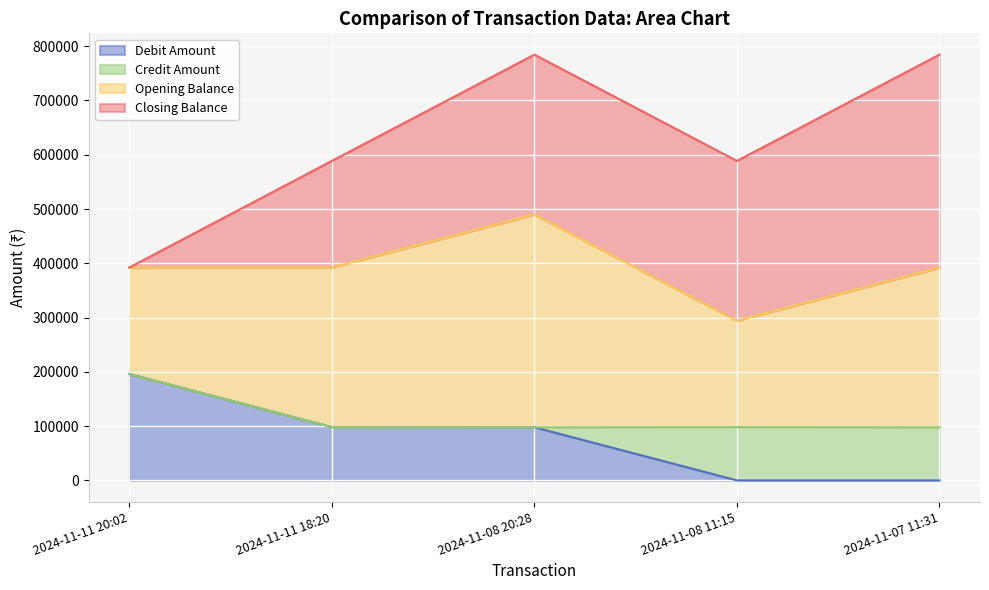

After their last crossing, which series has the higher values: Credit Amount or Debit Amount?

Credit Amount